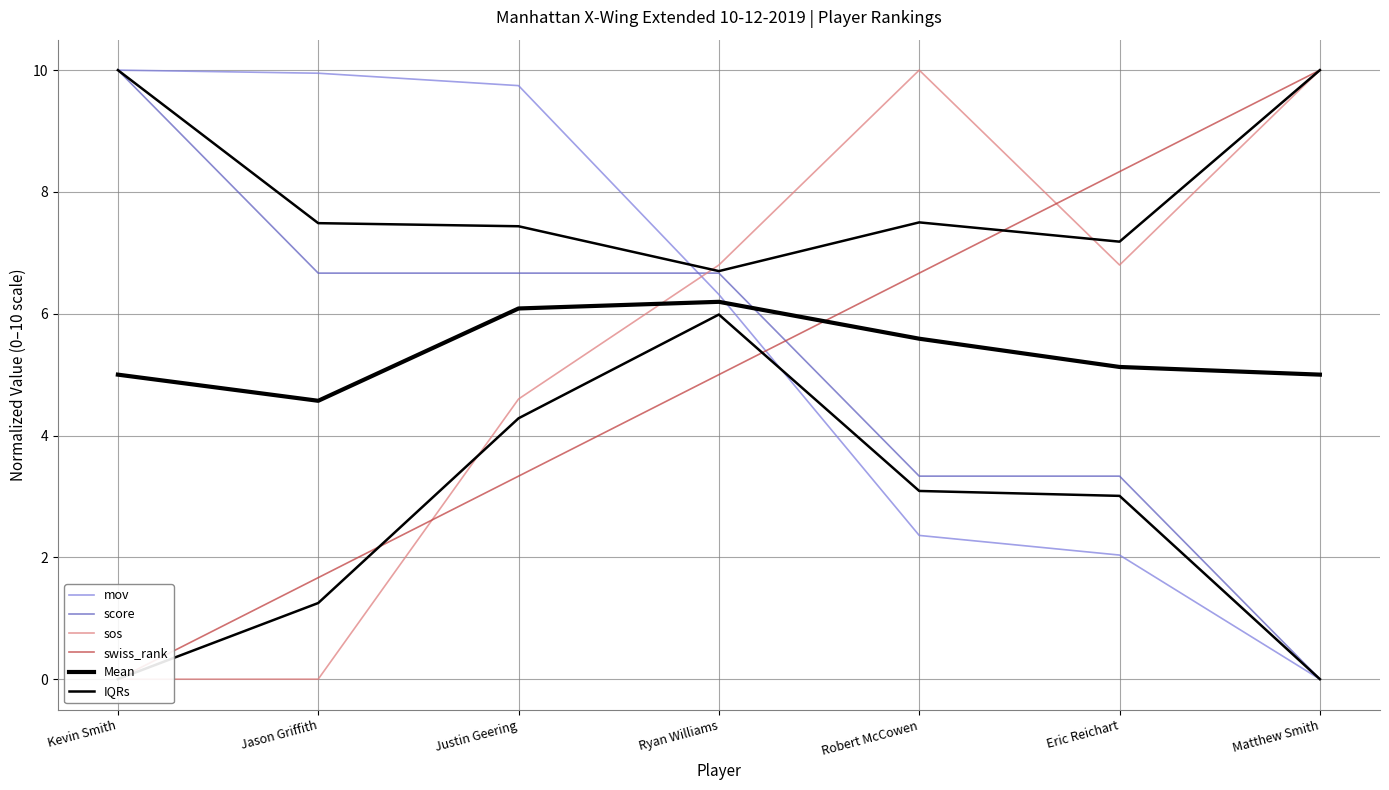

How many series are shown in this chart?

6